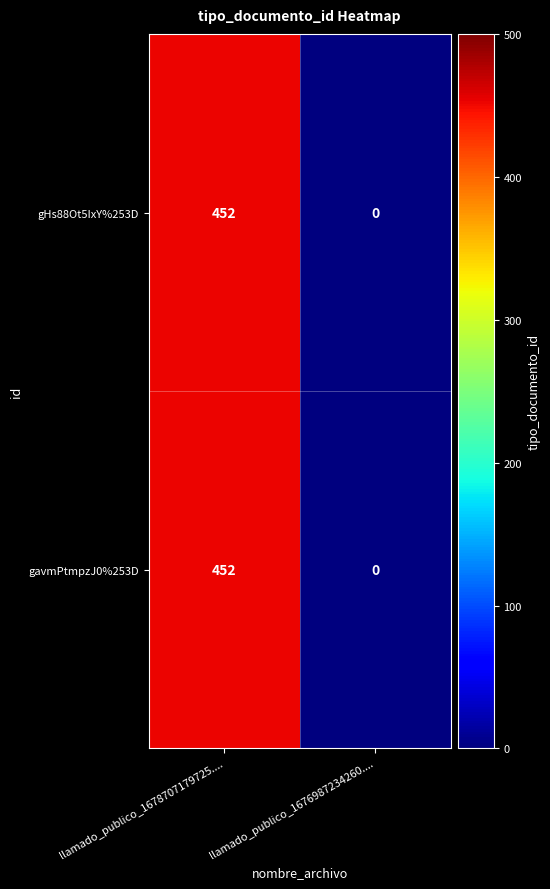

What is the greatest value displayed?

452